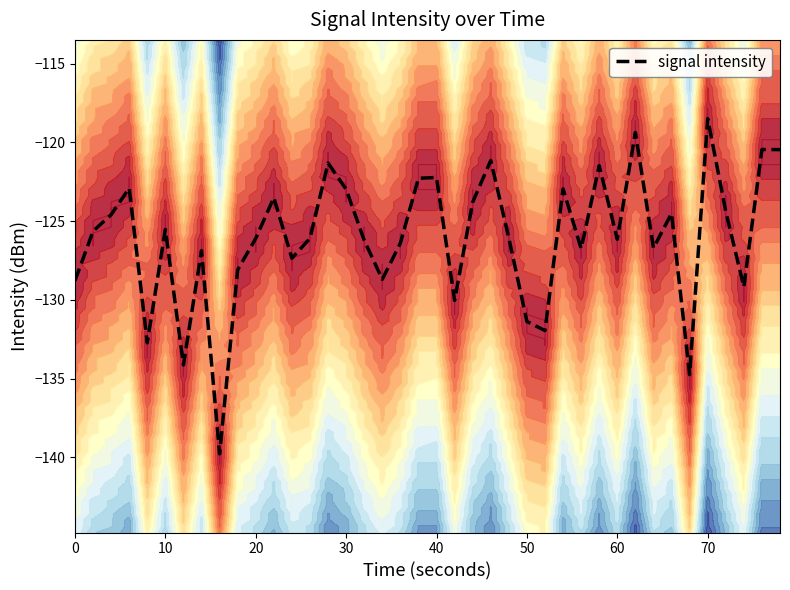

Reading left to right, what are all the values shown in this chart?

-128.8	-125.6	-124.6	-122.9	-132.7	-125.5	-134.1	-126.9	-139.8	-128.1	-126.1	-123.5	-127.4	-126.1	-121.3	-123.0	-126.2	-128.7	-126.4	-122.3	-122.2	-130.0	-123.8	-121.1	-126.1	-131.4	-132.0	-123.0	-126.7	-121.5	-126.2	-119.4	-126.7	-124.5	-134.8	-118.5	-124.4	-129.2	-120.5	-120.5